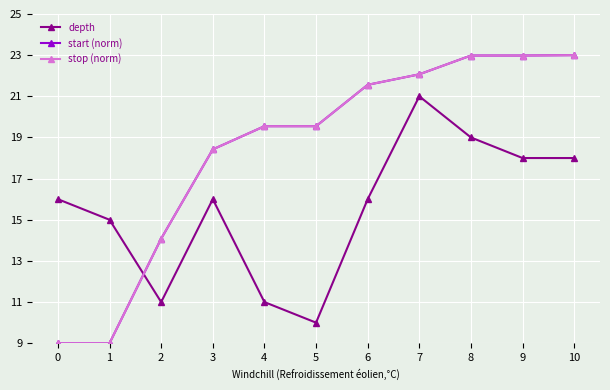

True or false: depth and start (norm) intersect in this chart.

True